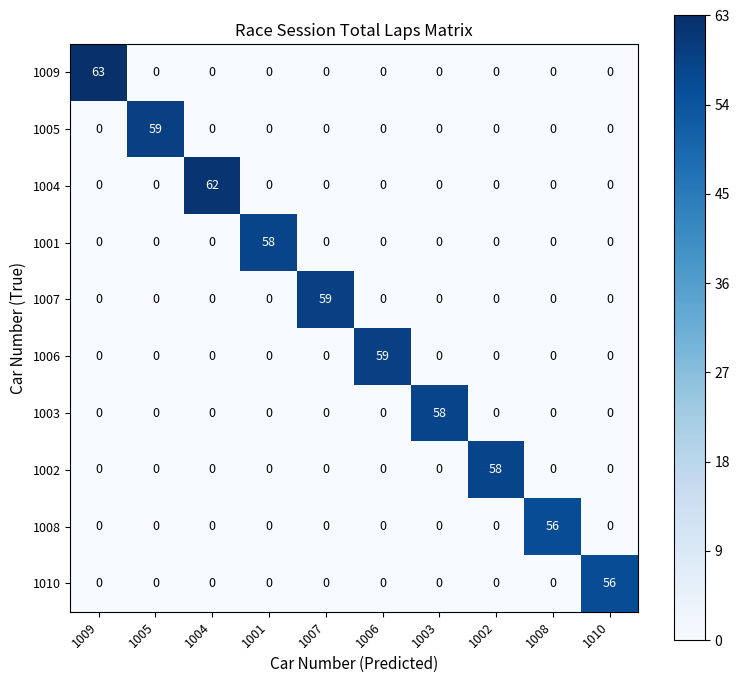

Which series has the largest total across all categories?

1009